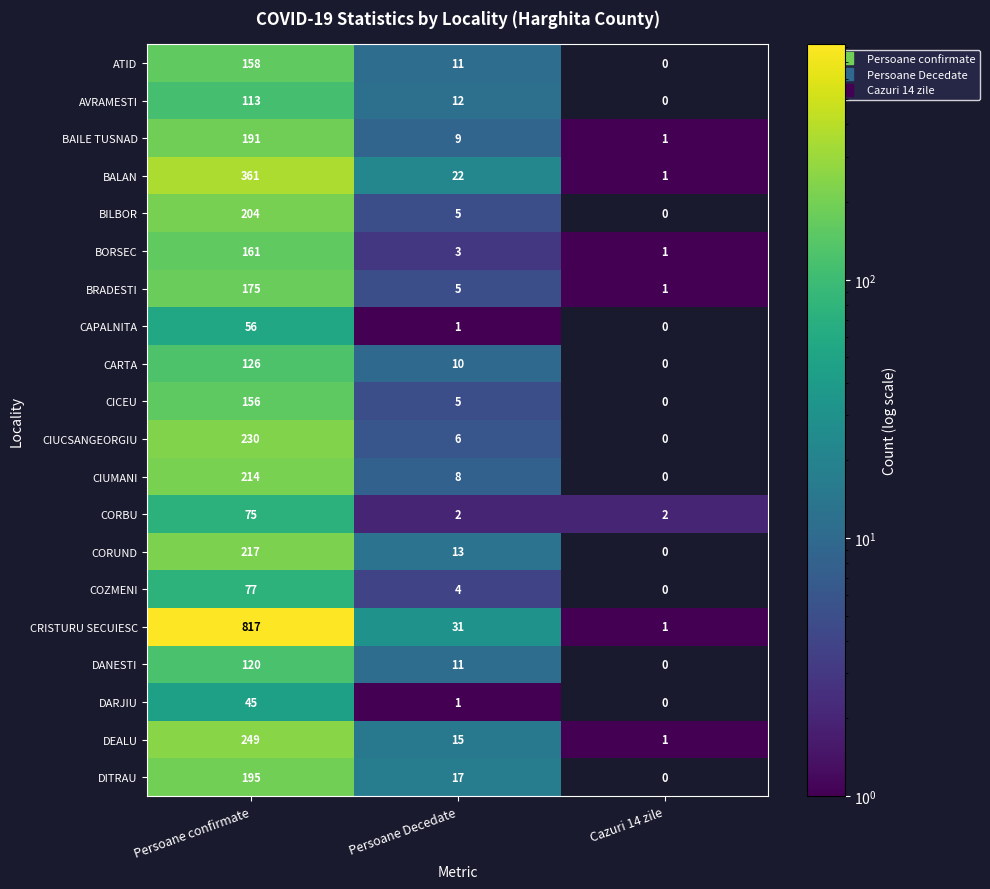

Where does the CARTA series first go above 10?

Persoane confirmate